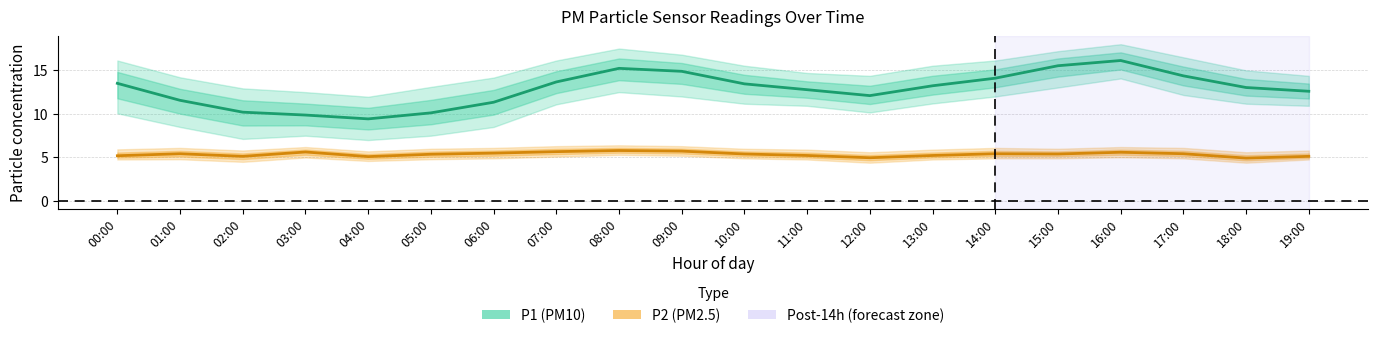

What are all the series names shown in the legend?

P1 (PM10), P2 (PM2.5)